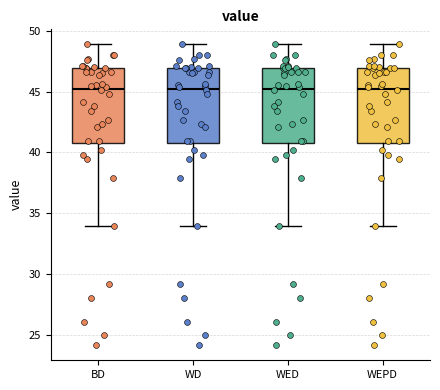

Reading left to right, transcribe this box plot: for each box, give where its median line is, the range the box spans, and where its two whiskers end, as read against the y-axis. The values are not printed on the chart, so give them approximately, as read against the axis.

BD: median 45, box 41 to 47, whiskers 34 to 49
WD: median 45, box 41 to 47, whiskers 34 to 49
WED: median 45, box 41 to 47, whiskers 34 to 49
WEPD: median 45, box 41 to 47, whiskers 34 to 49